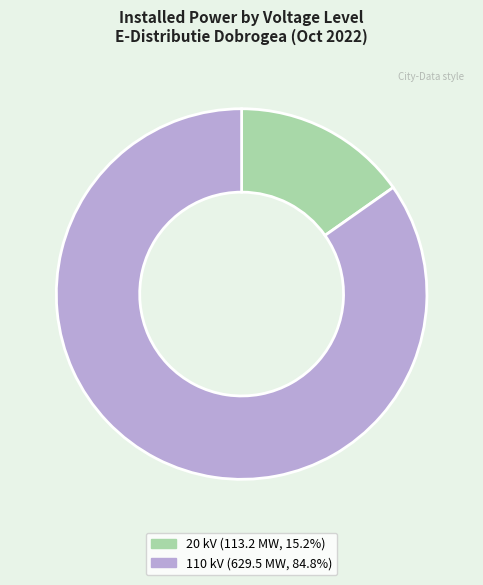

Do 20 kV (113.2 MW, 15.2%) and 110 kV (629.5 MW, 84.8%) together represent more than half of the pie?

Yes